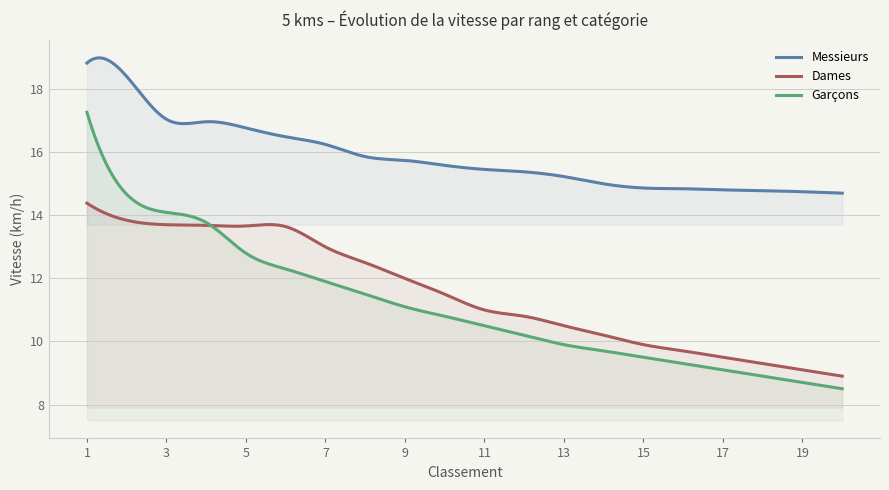

What is the difference between the highest and lowest values at 15?

5.4